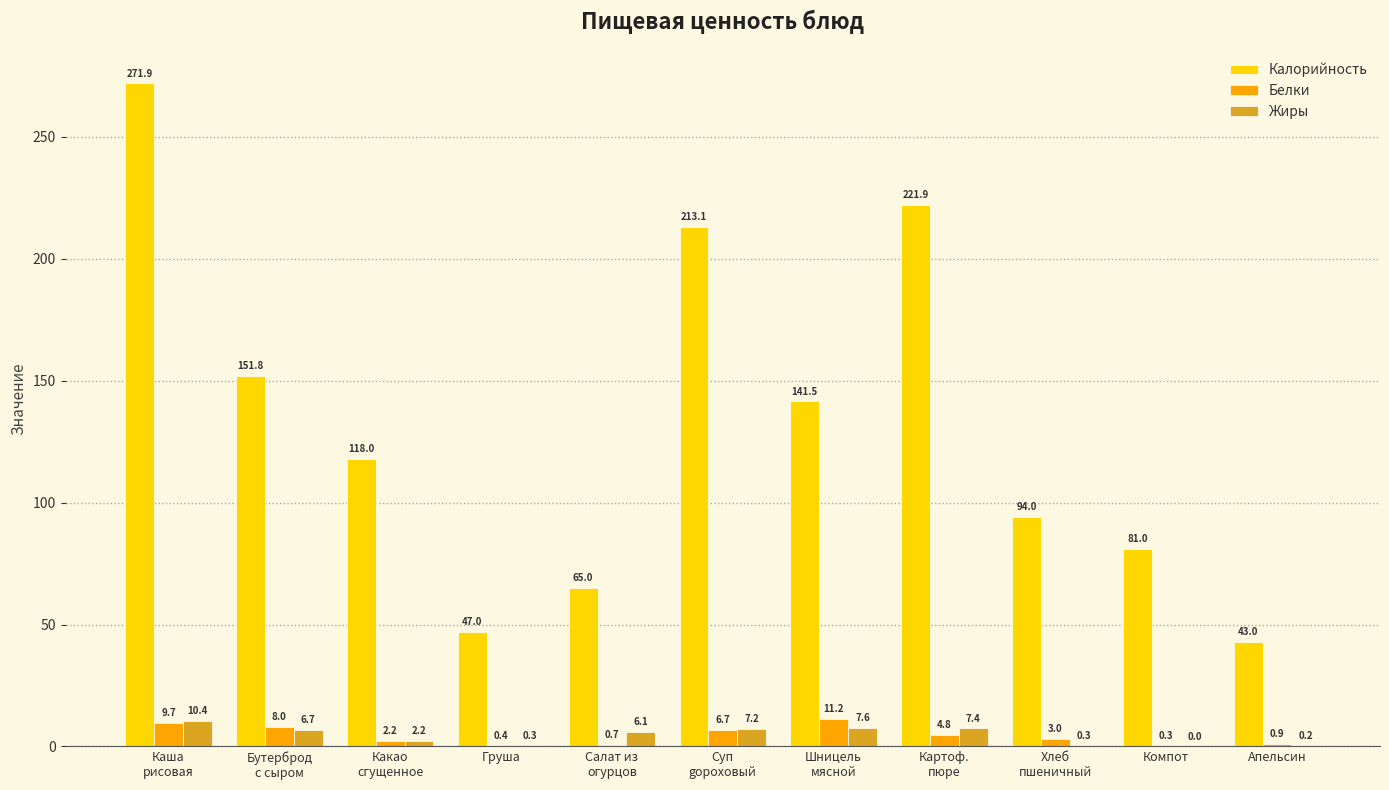

Is it true that Калорийность equals 43.0 at Апельсин?

True